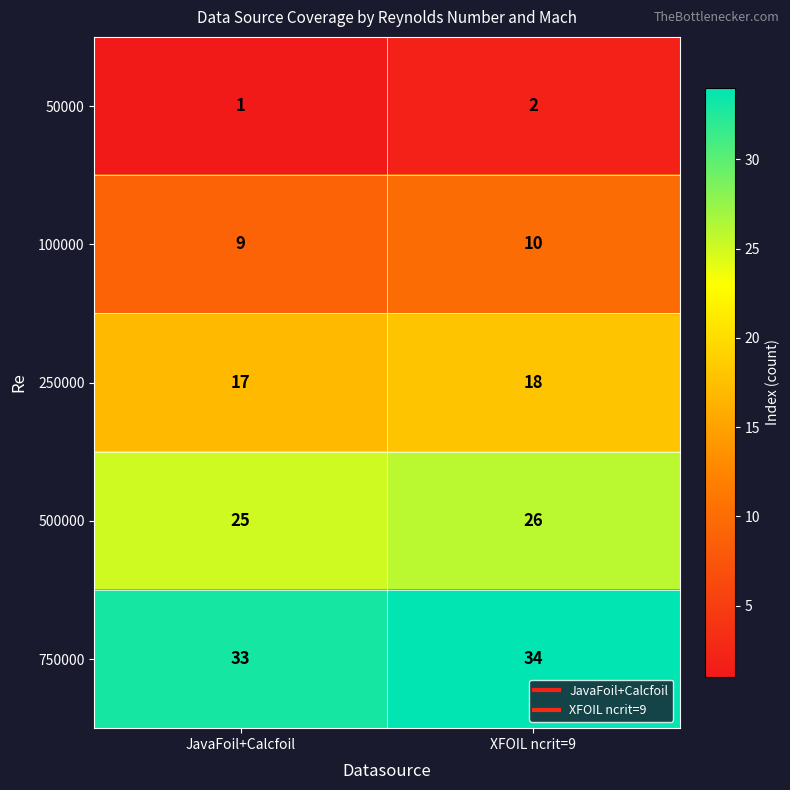

How many values in the 100000 series are below 10?

1